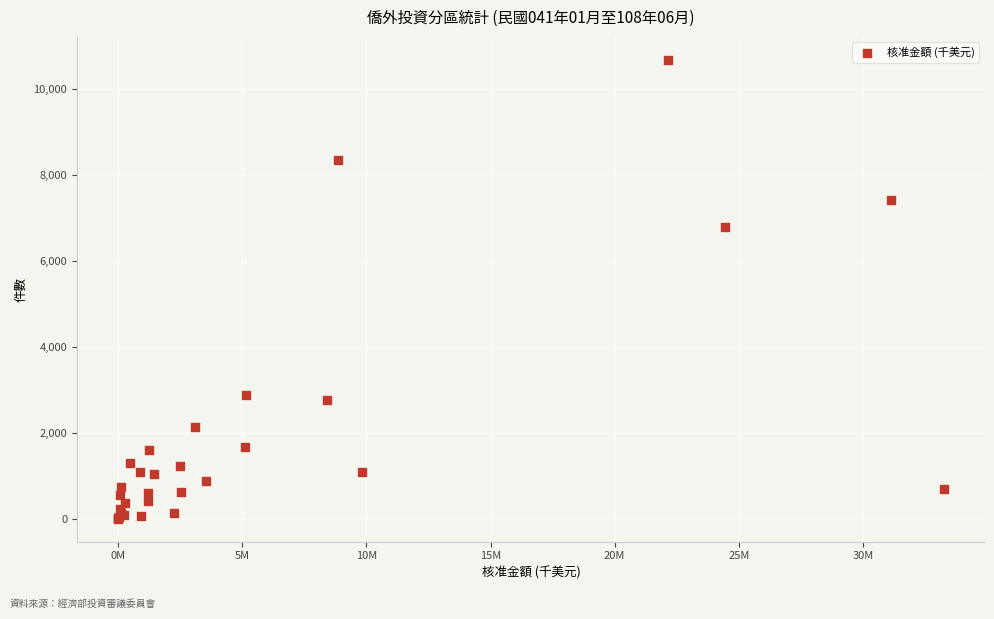

What Y value in the scatter plot is closest to 5344?

6789